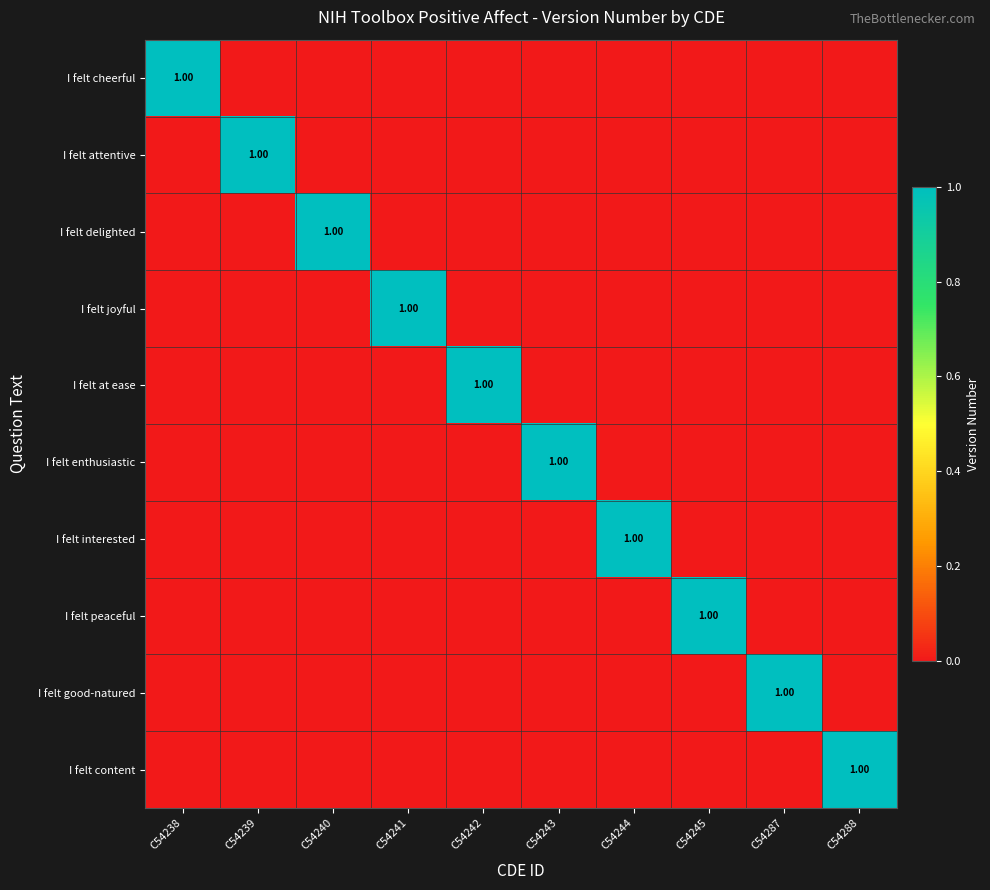

Which series has the largest range (max minus min)?

I felt cheerful